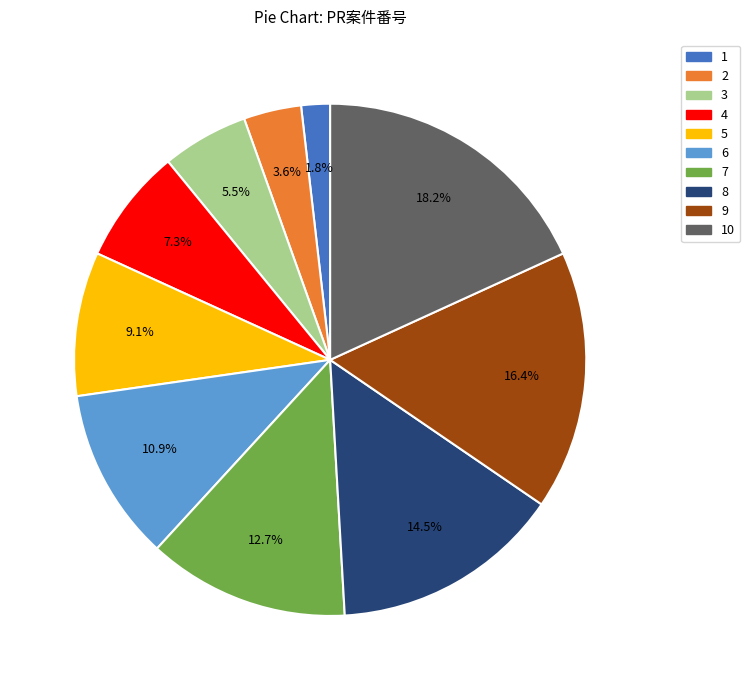

To the nearest percent, what is the combined percentage of 3 and 4?

13%